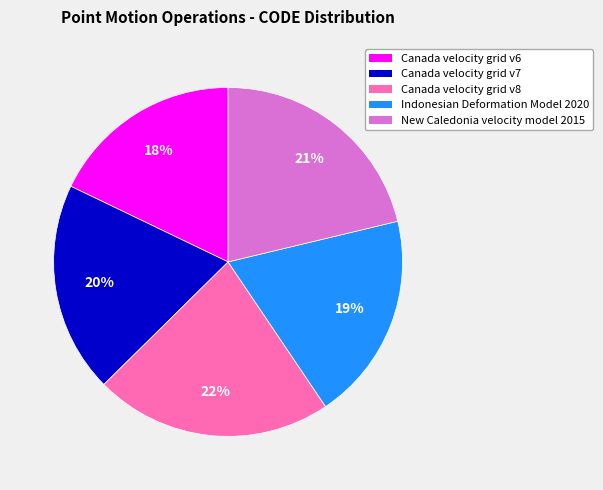

Does any single category account for the majority?

No